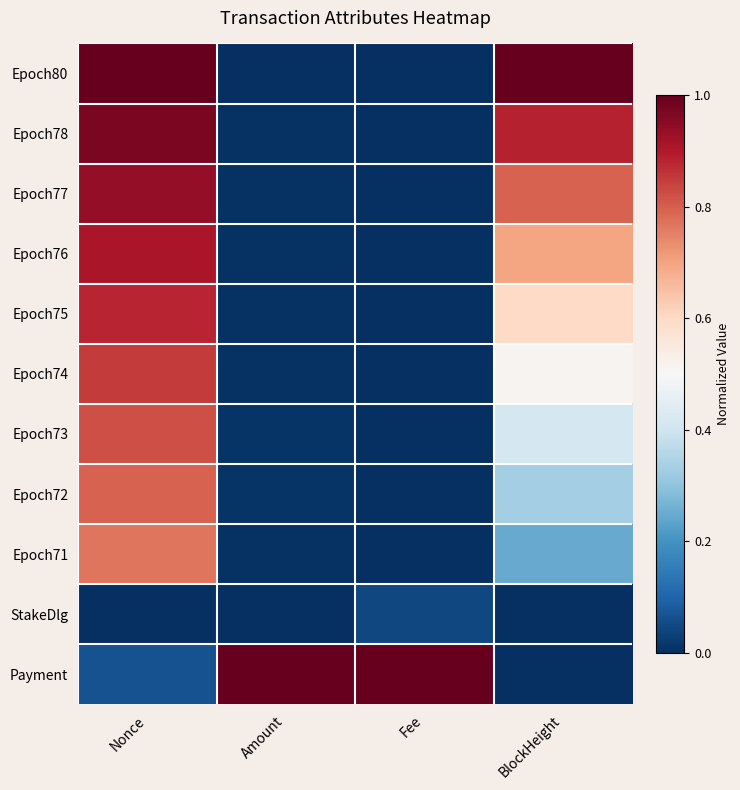

Reading left to right, what are all the values shown in this chart?

Epoch80: Nonce=1.0	Amount=0.0	Fee=0.0	BlockHeight=1.0
Epoch78: Nonce=1.0	Amount=0.0	Fee=0.0	BlockHeight=0.9
Epoch77: Nonce=0.9	Amount=0.0	Fee=0.0	BlockHeight=0.8
Epoch76: Nonce=0.9	Amount=0.0	Fee=0.0	BlockHeight=0.7
Epoch75: Nonce=0.9	Amount=0.0	Fee=0.0	BlockHeight=0.6
Epoch74: Nonce=0.9	Amount=0.0	Fee=0.0	BlockHeight=0.5
Epoch73: Nonce=0.8	Amount=0.0	Fee=0.0	BlockHeight=0.4
Epoch72: Nonce=0.8	Amount=0.0	Fee=0.0	BlockHeight=0.3
Epoch71: Nonce=0.8	Amount=0.0	Fee=0.0	BlockHeight=0.2
StakeDlg: Nonce=0.0	Amount=0.0	Fee=0.0	BlockHeight=0.0
Payment: Nonce=0.1	Amount=1.0	Fee=1.0	BlockHeight=0.0